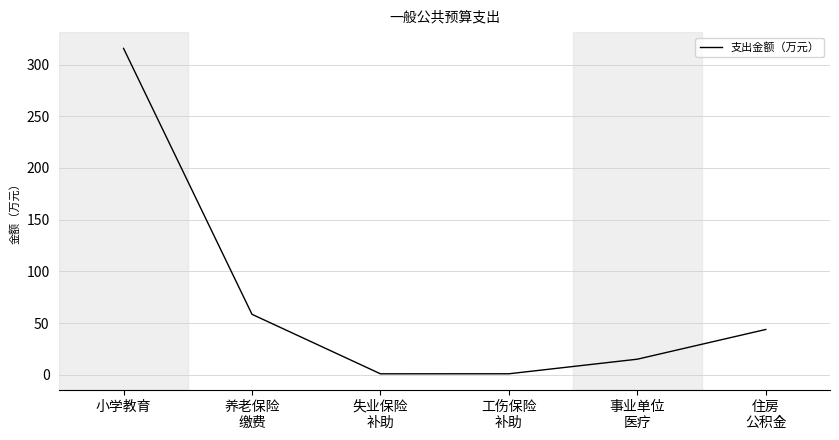

True or false: there are more than 2 points higher than both neighbors.

False